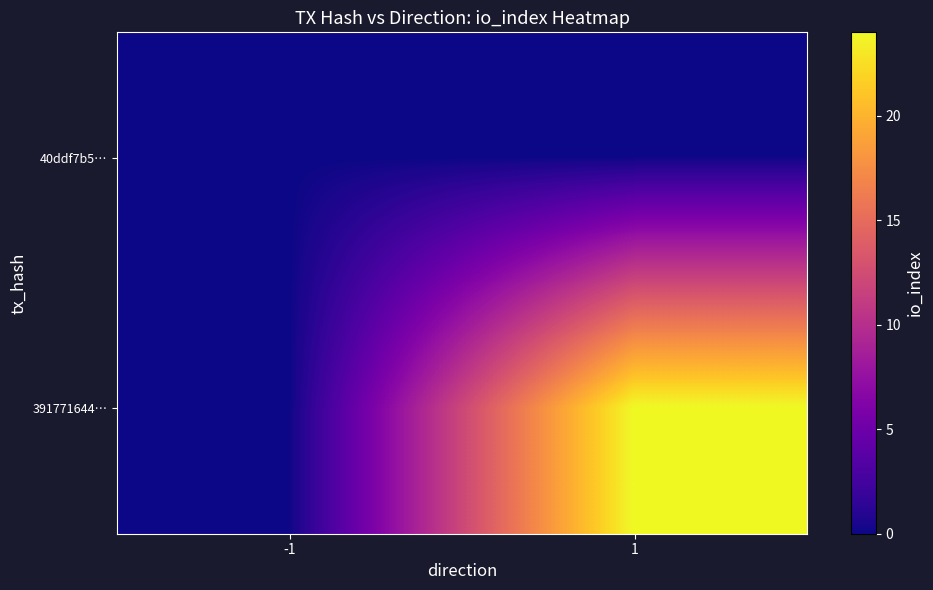

Rank the series at -1 from highest to lowest value.

40ddf7b5…, 391771644…